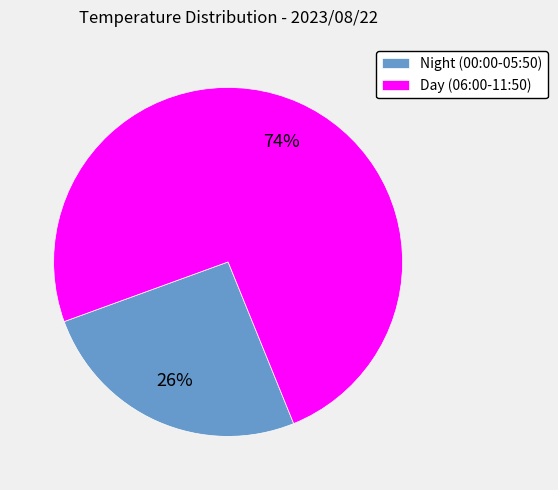

Which slice is the largest?

Day (06:00-11:50)